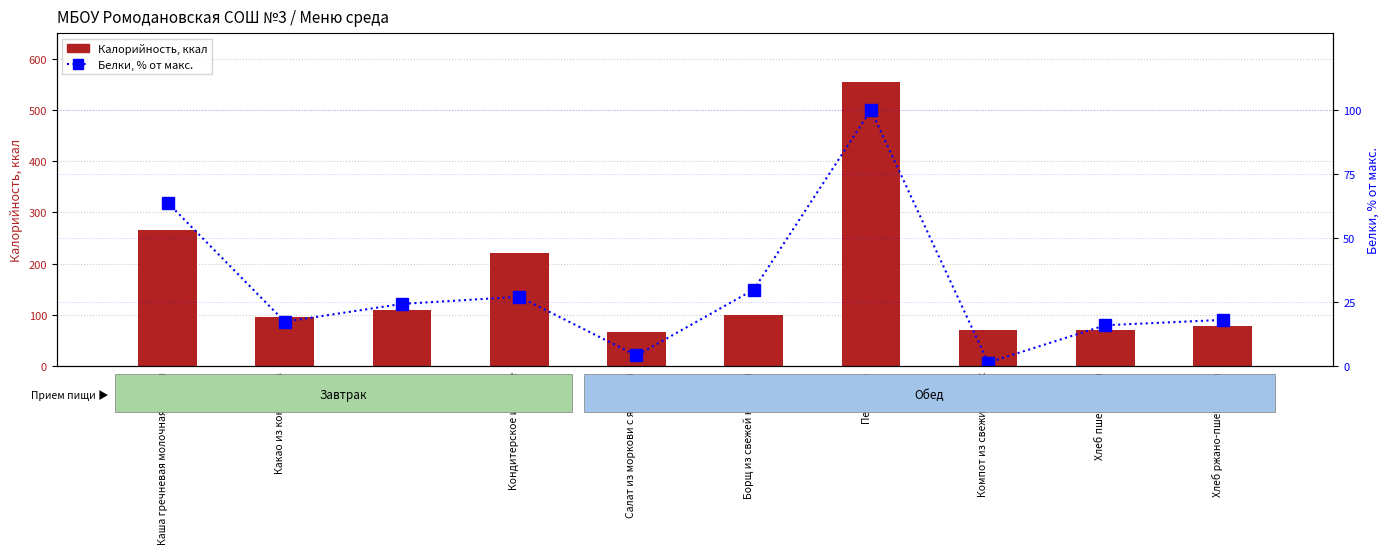

At which label does Калорийность first exceed 99?

Каша гречневая молочная вязкая